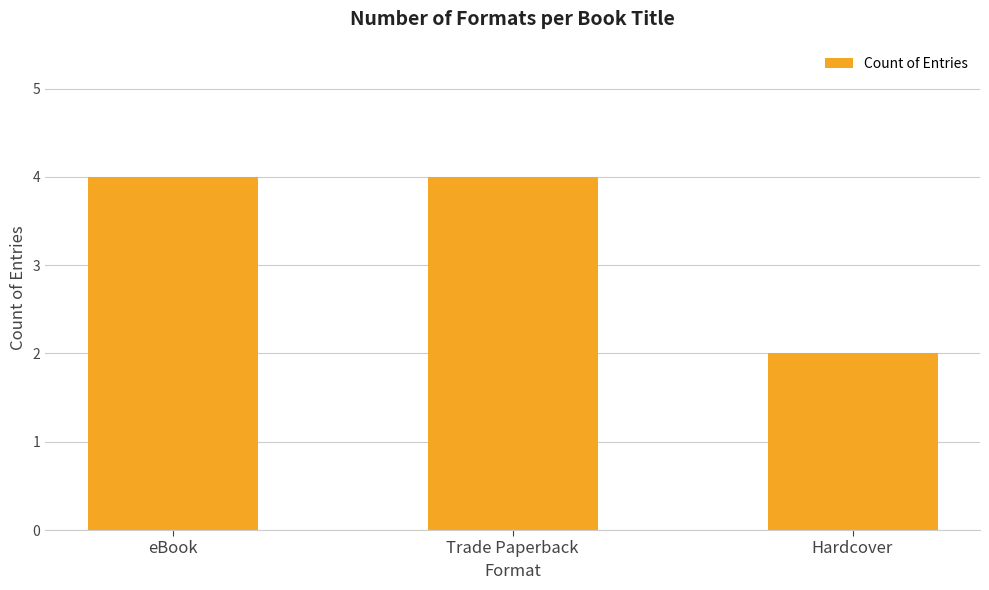

What position from the right is eBook?

3